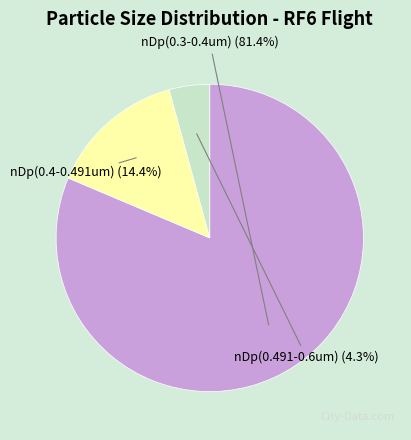

Which category accounts for the majority?

nDp(0.3-0.4um)